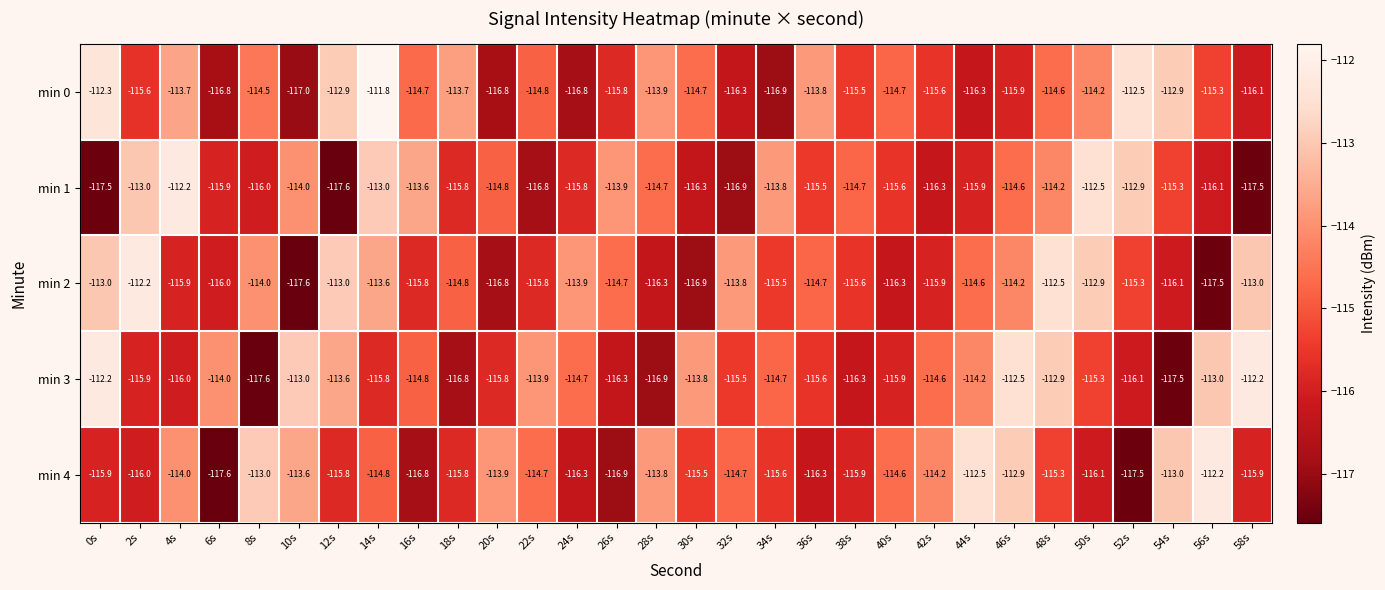

Count the number of data series in this chart.

5